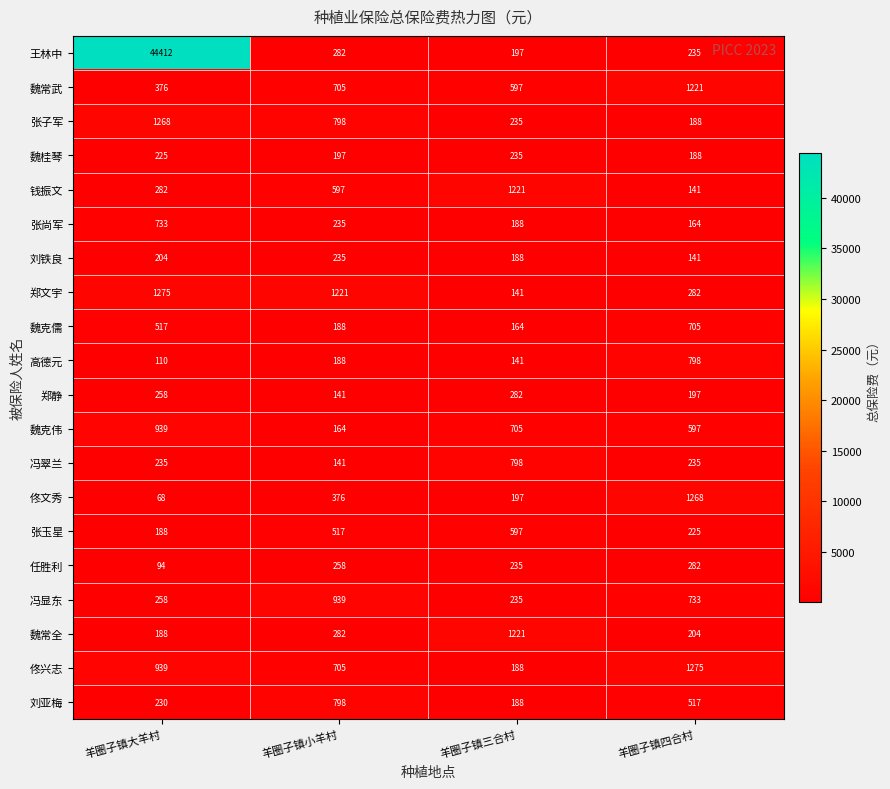

The 魏克伟 series shows 96 at 羊圈子镇小羊村. True or false?

False